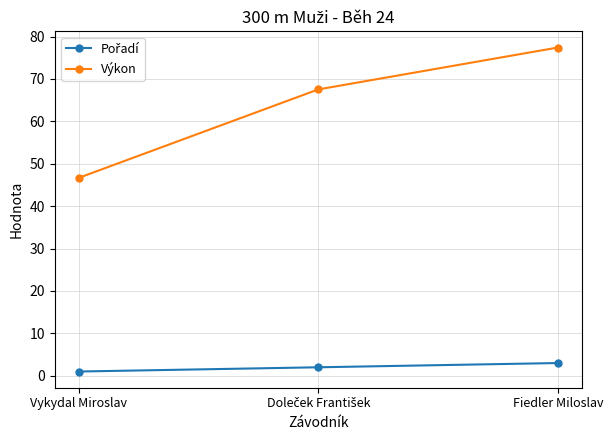

What is the spread (max minus min) of values at Fiedler Miloslav?

74.4